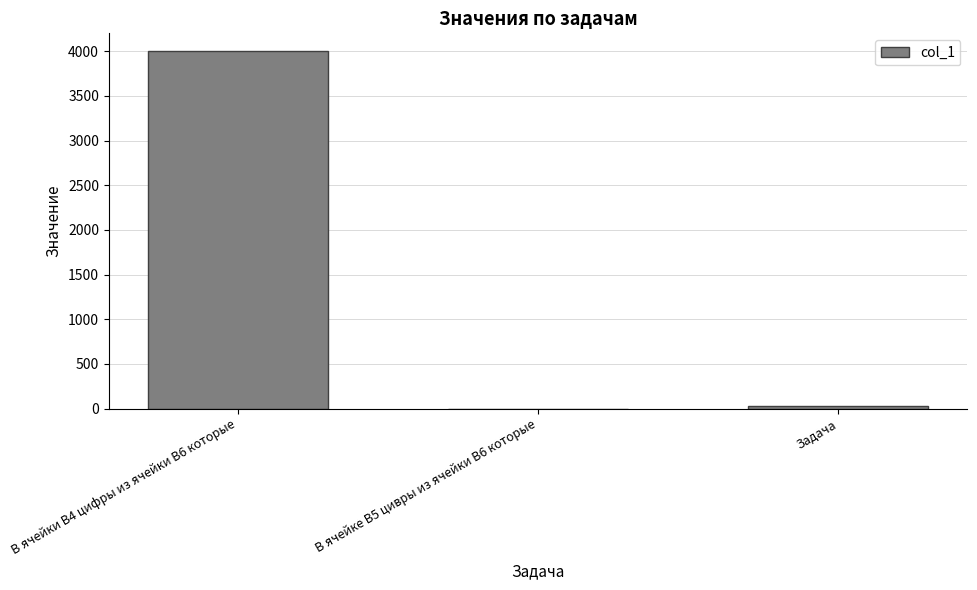

Reading left to right, what are all the values shown in this chart?

В ячейки В4 цифры из ячейки В6 которые=4000	В ячейке В5 цивры из ячейки В6 которые=0	Задача=25